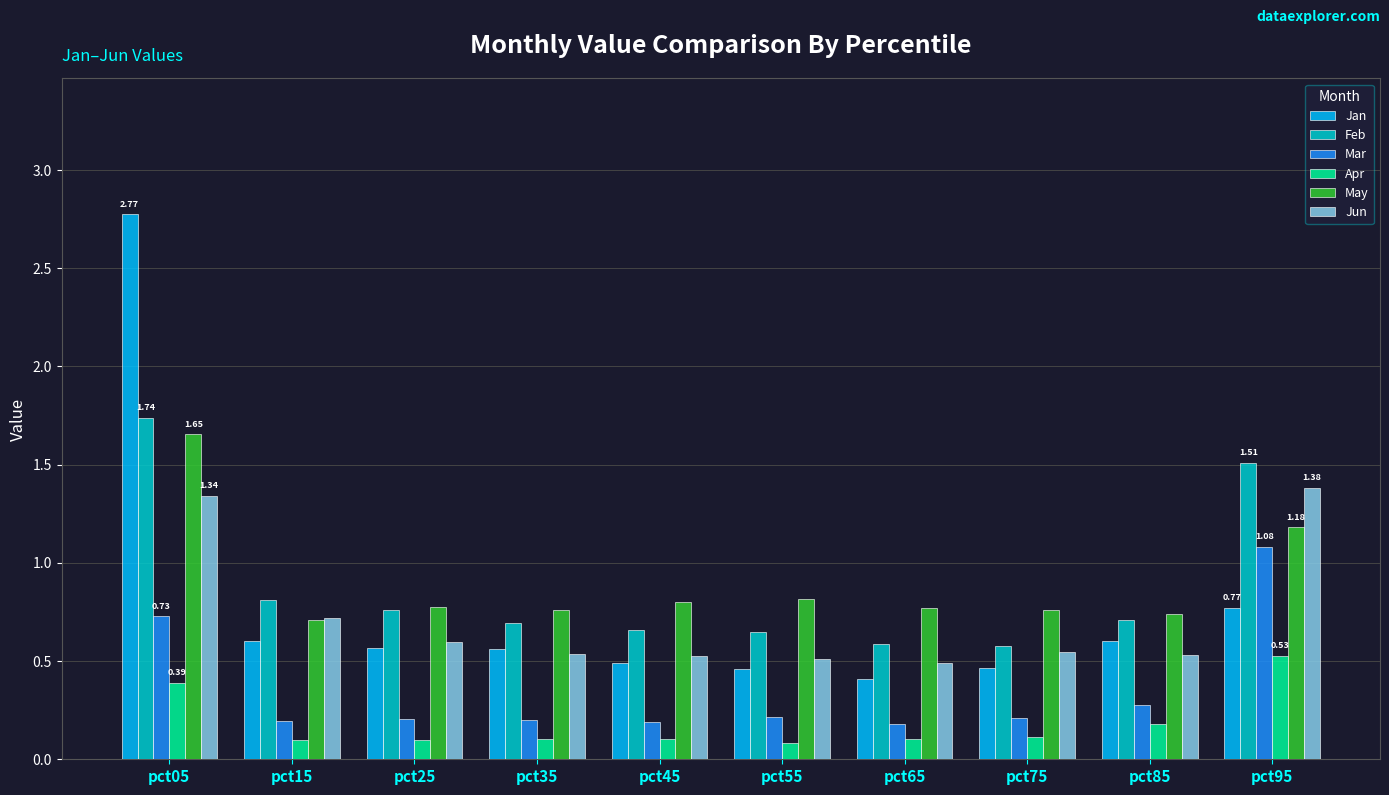

What is the maximum value for Jun?

1.4